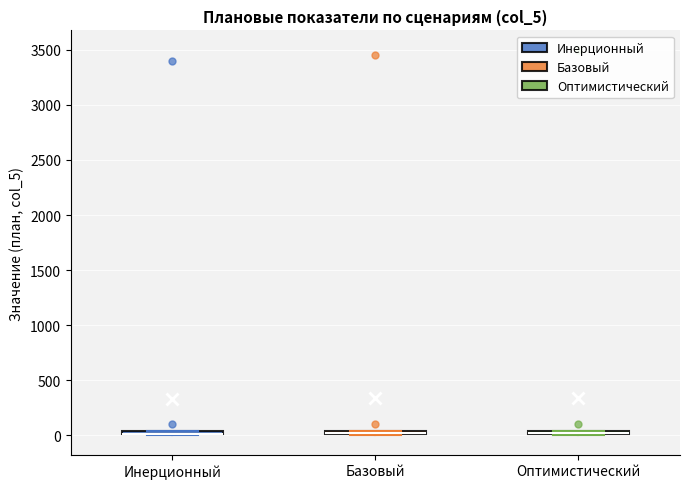

Where is the lower edge of the box for Оптимистический on the y-axis? The values are not printed on the chart, so give them approximately, as read against the axis.

0